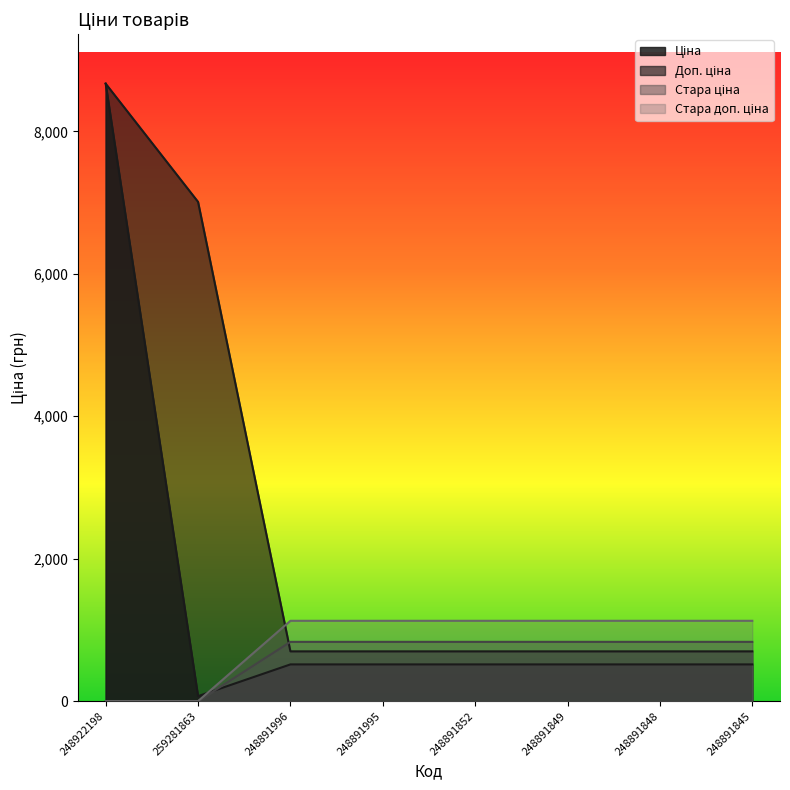

Rank the series at 248891995 from lowest to highest value.

Ціна, Доп. ціна, Стара ціна, Стара доп. ціна